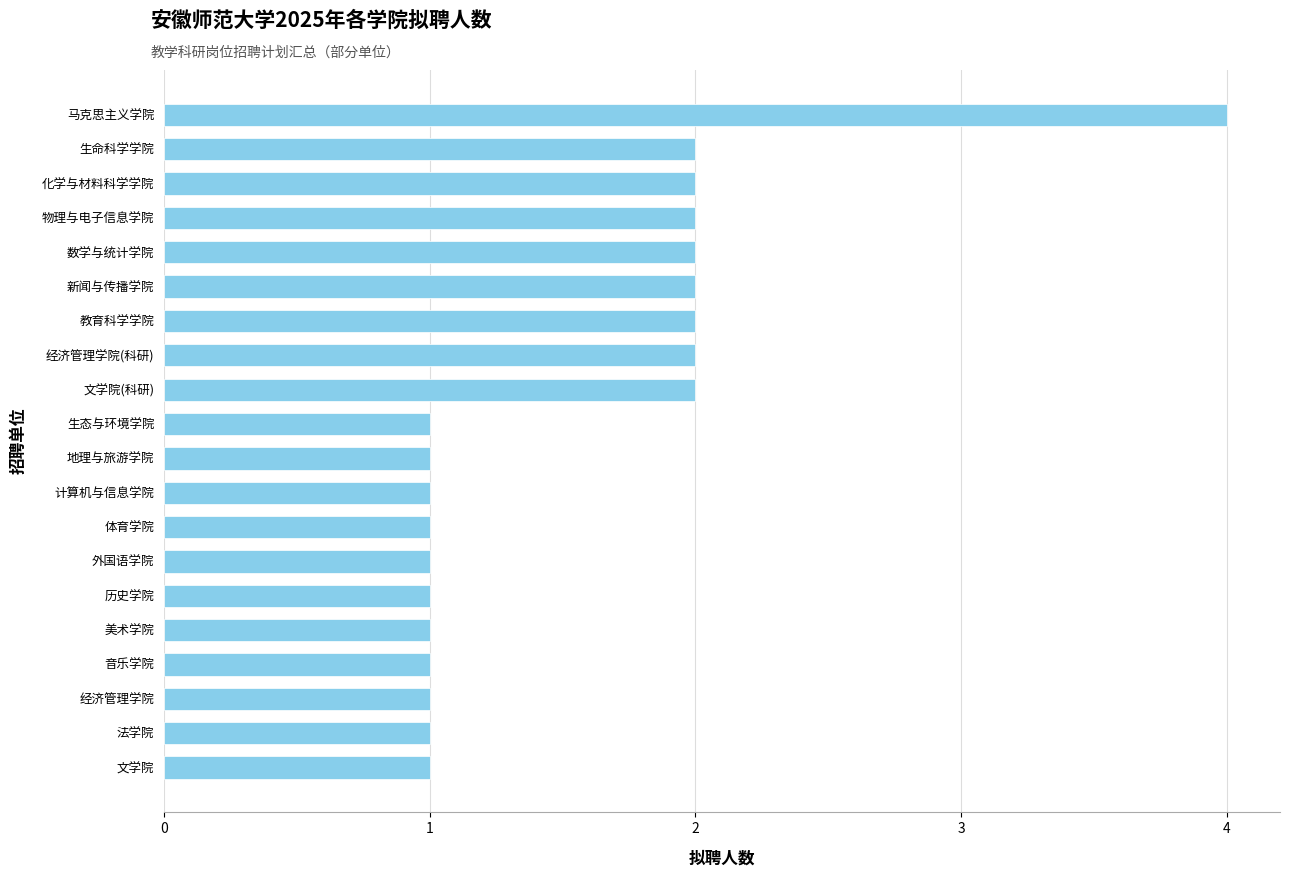

What is the difference between the maximum and minimum values?

3